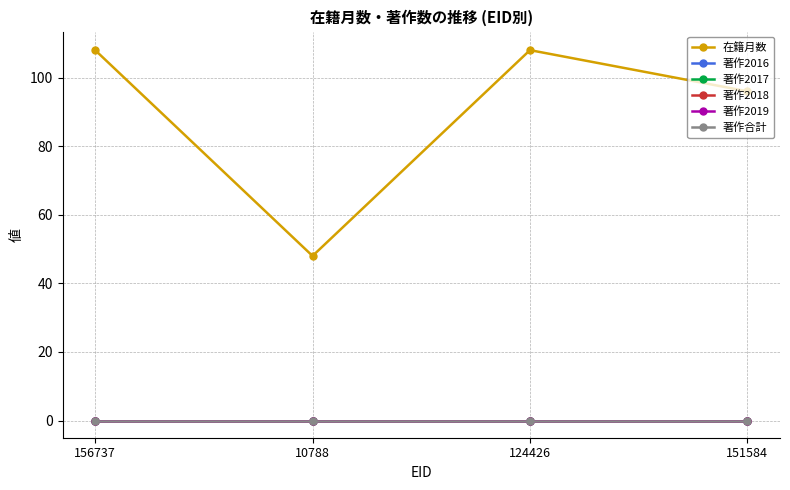

True or false: 著作合計 and 著作2018 cross at least once.

False